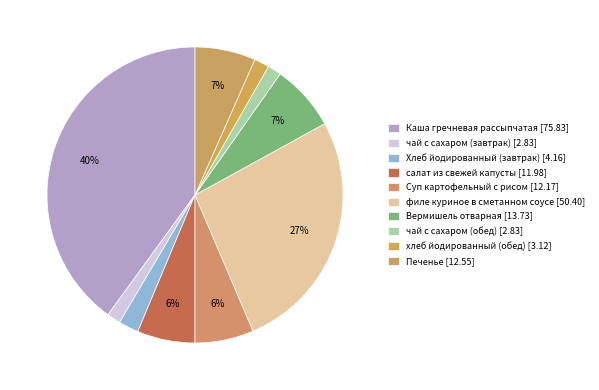

To the nearest percent, what is the average slice percentage?

10%